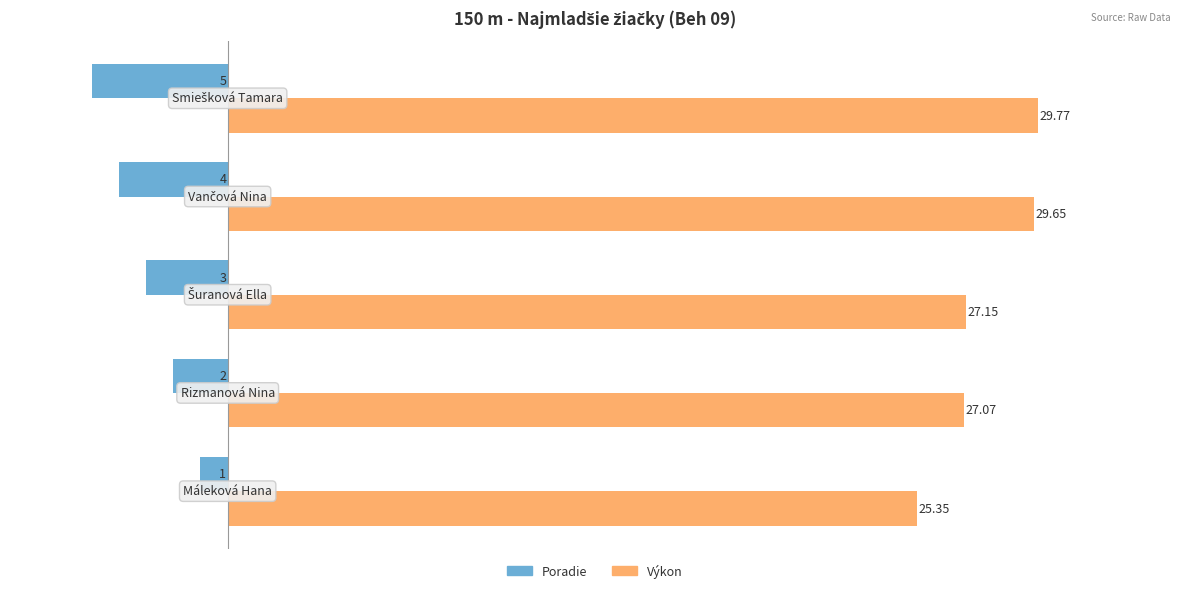

At how many categories does at least one series exceed 15?

5